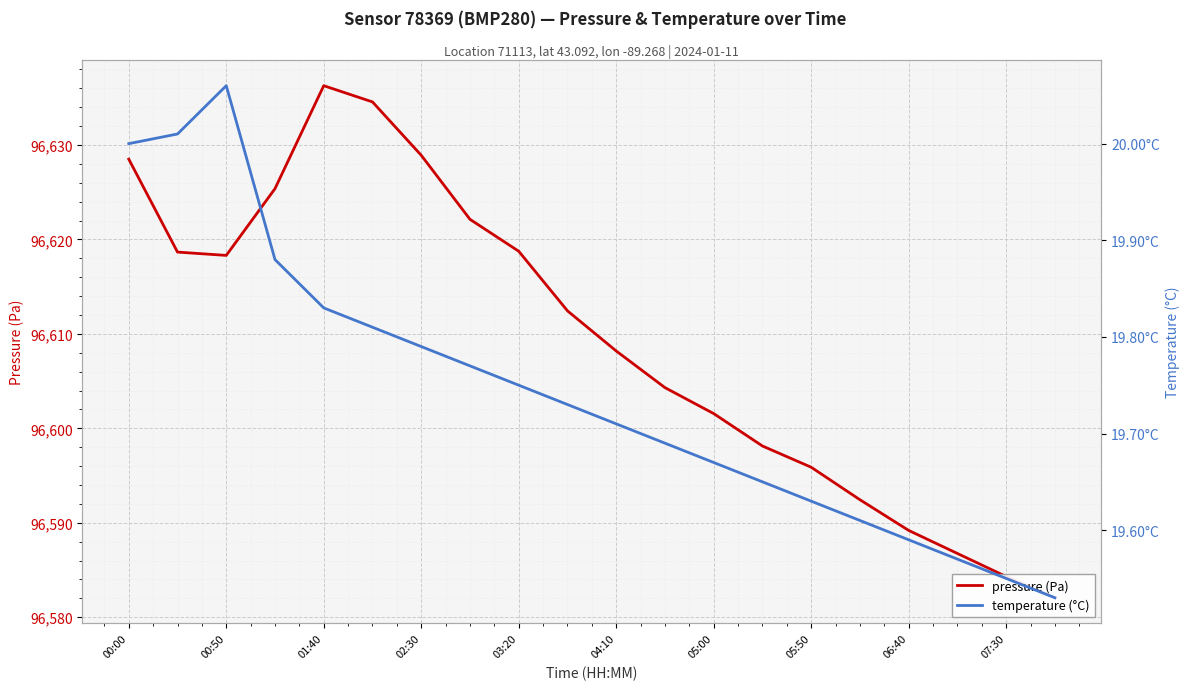

What value does the temperature (°C) series have at 06:40?

19.6